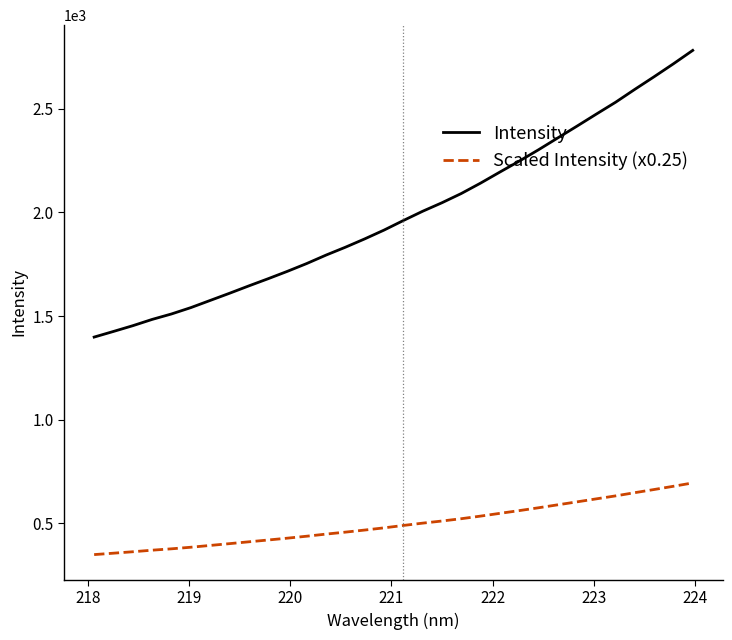

Rank the series by their average value, from highest to lowest.

Intensity, Scaled Intensity (x0.25)